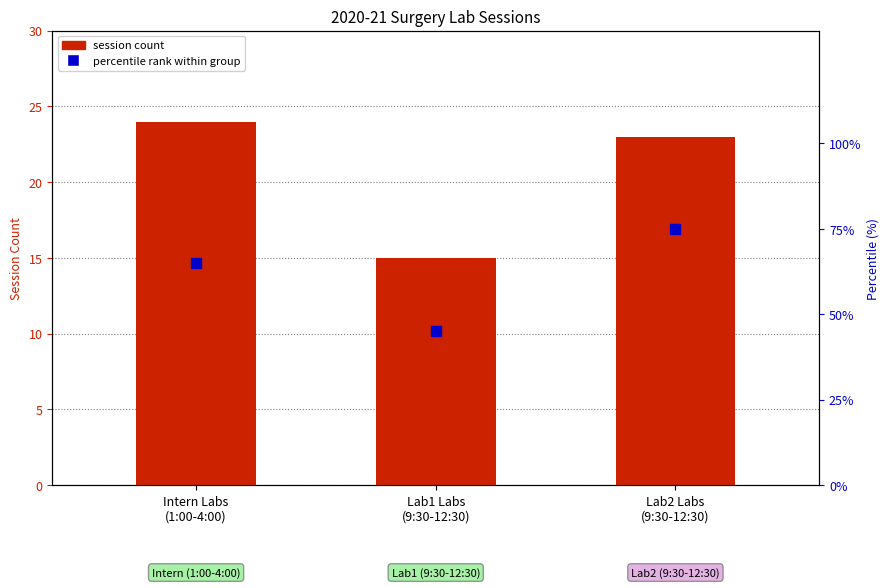

At how many categories does at least one series exceed 54?

2